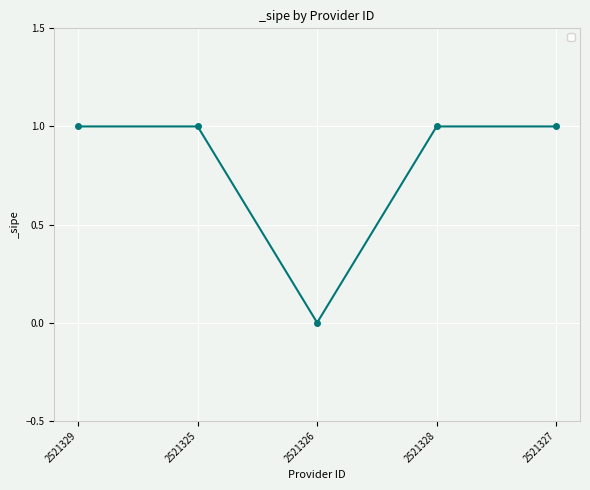

At which category does the chart reach its minimum across all series?

2521326